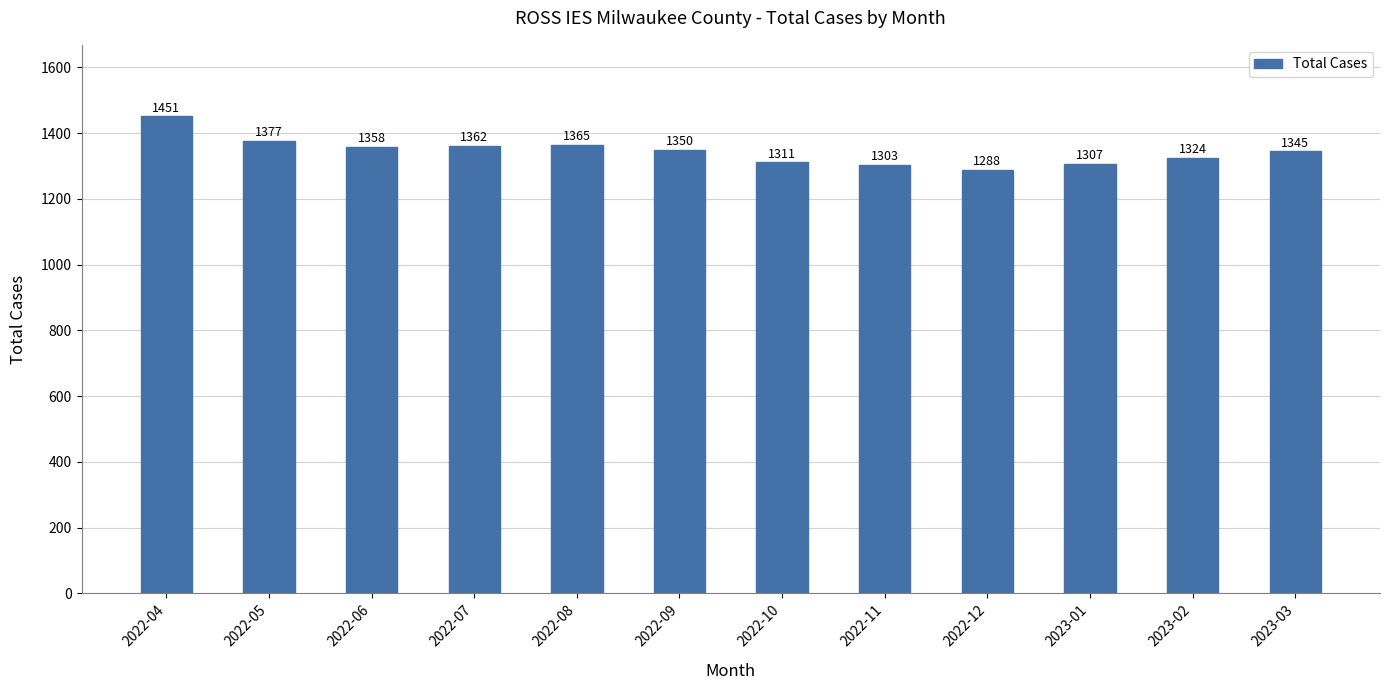

At which label does the data first exceed 1350?

2022-04